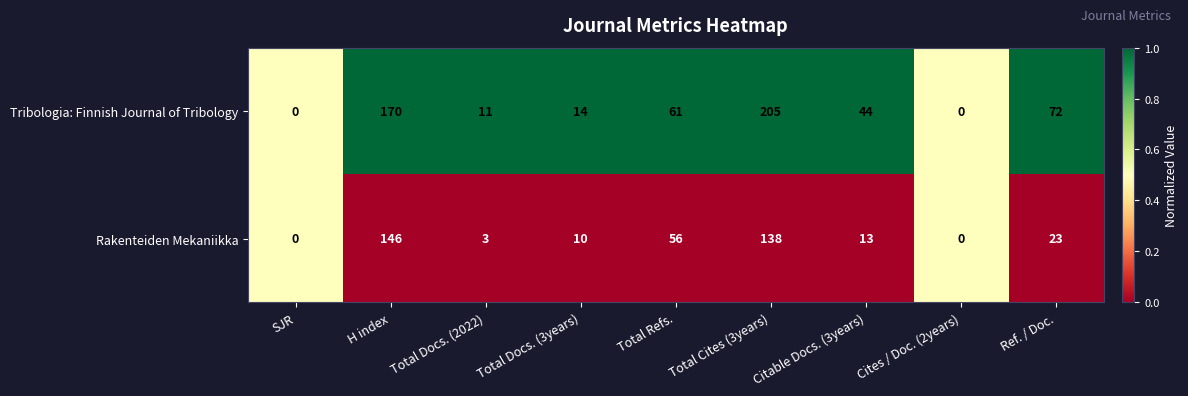

The Tribologia: Finnish Journal of Tribology series shows 14 at Total Docs. (3years). True or false?

True